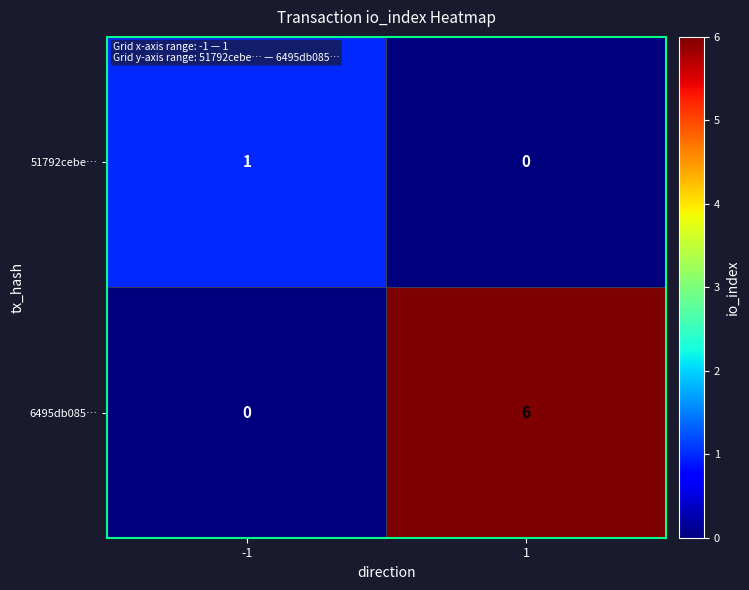

At which category is the sum across all series the highest?

1